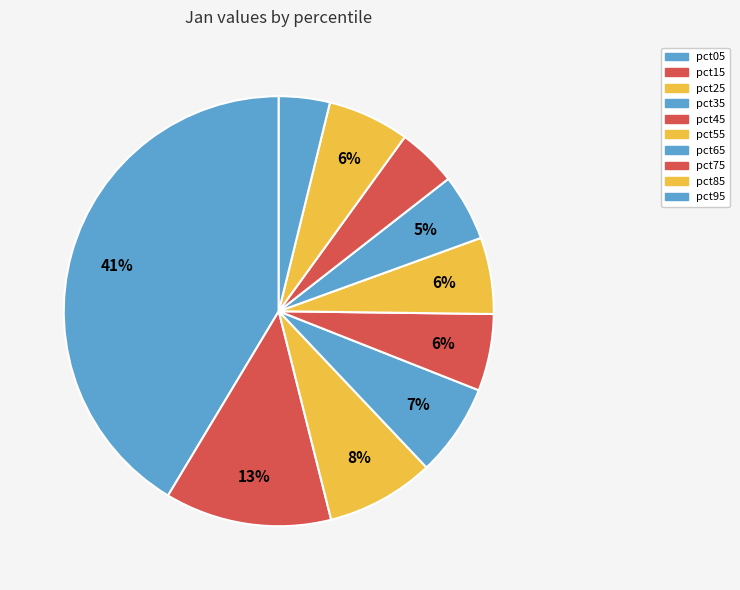

To the nearest percent, what percentage of the pie is pct55?

6%